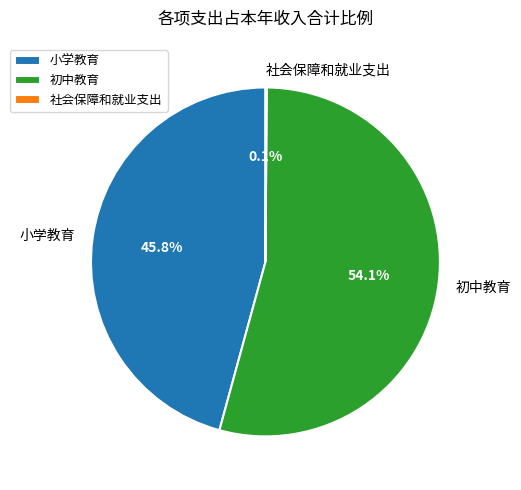

Do 初中教育 and 小学教育 together represent more than half of the pie?

Yes